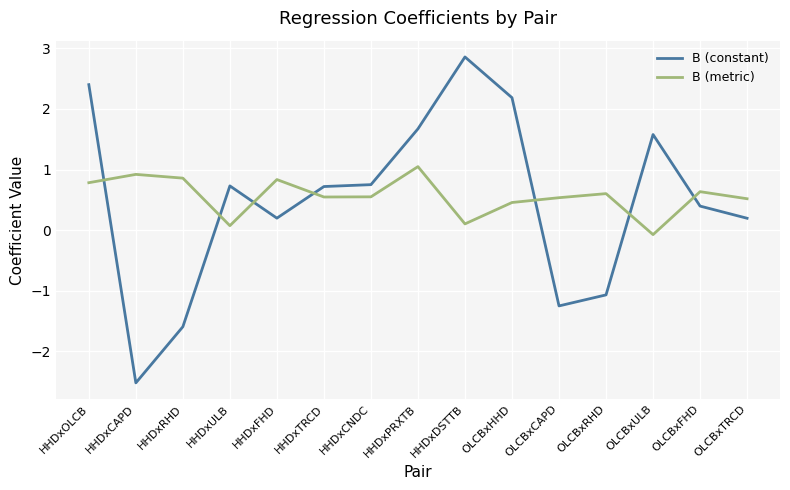

At which category is the sum across all series the highest?

HHDxOLCB